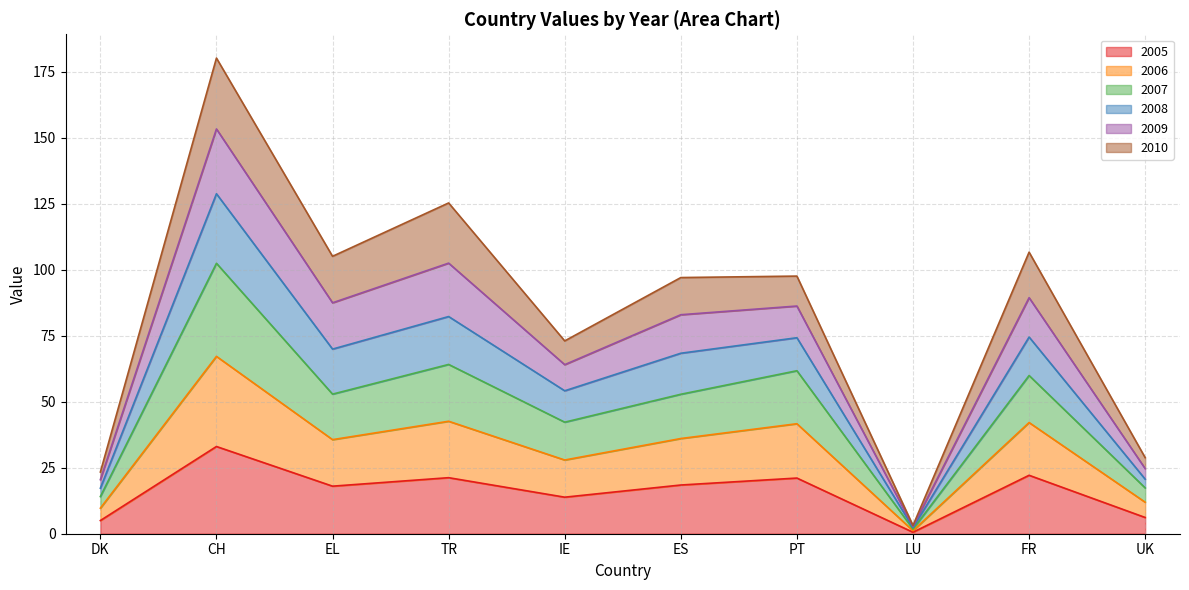

What is the label of the 8th point from the left?

LU